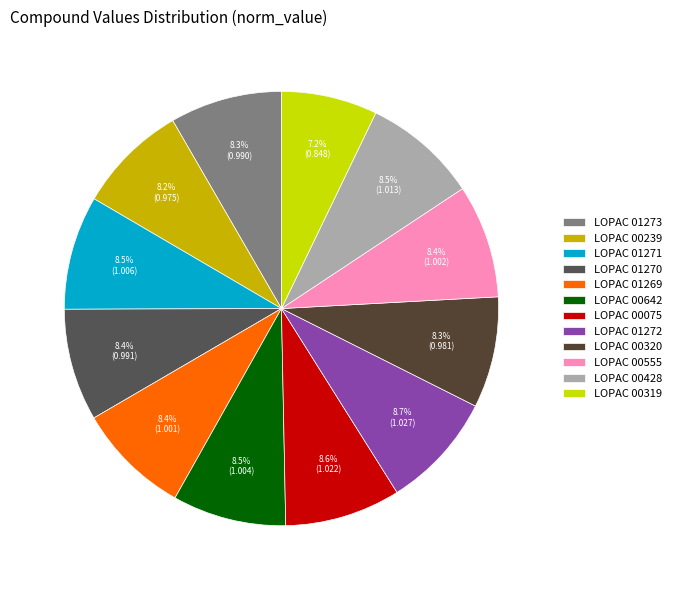

Between LOPAC 00642 and LOPAC 00075, which is larger?

LOPAC 00075